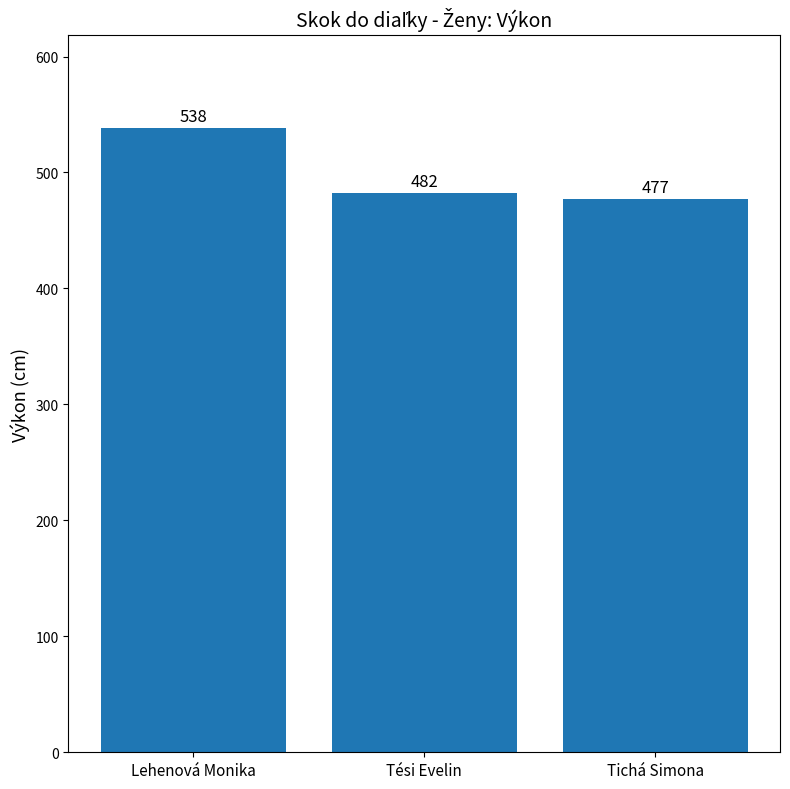

Reading left to right, what are all the values shown in this chart?

538	482	477